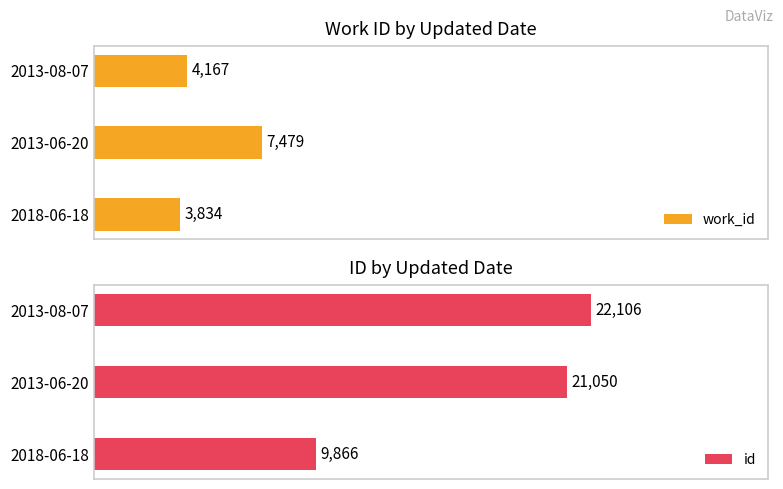

At which label is id closest to 15986?

2013-06-20